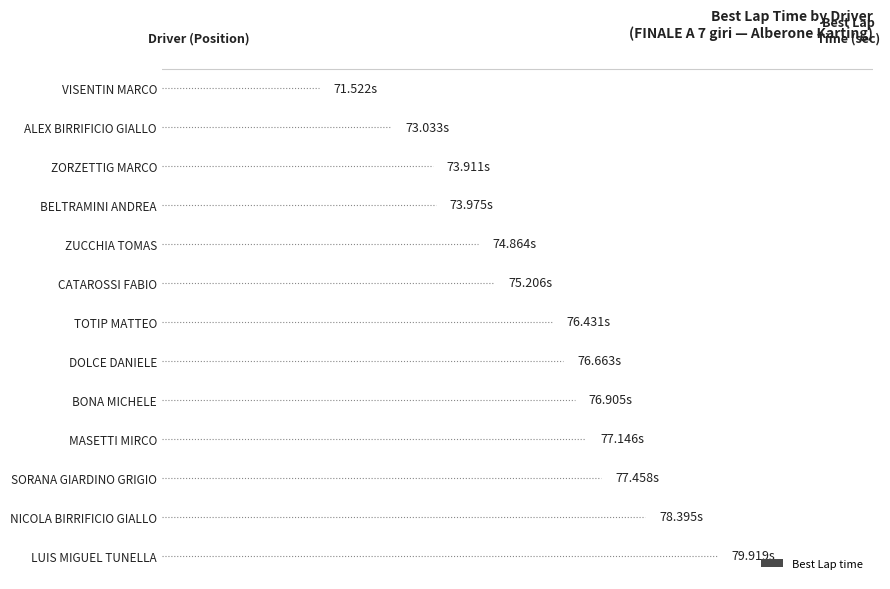

Does the chart contain stacked bars?

No